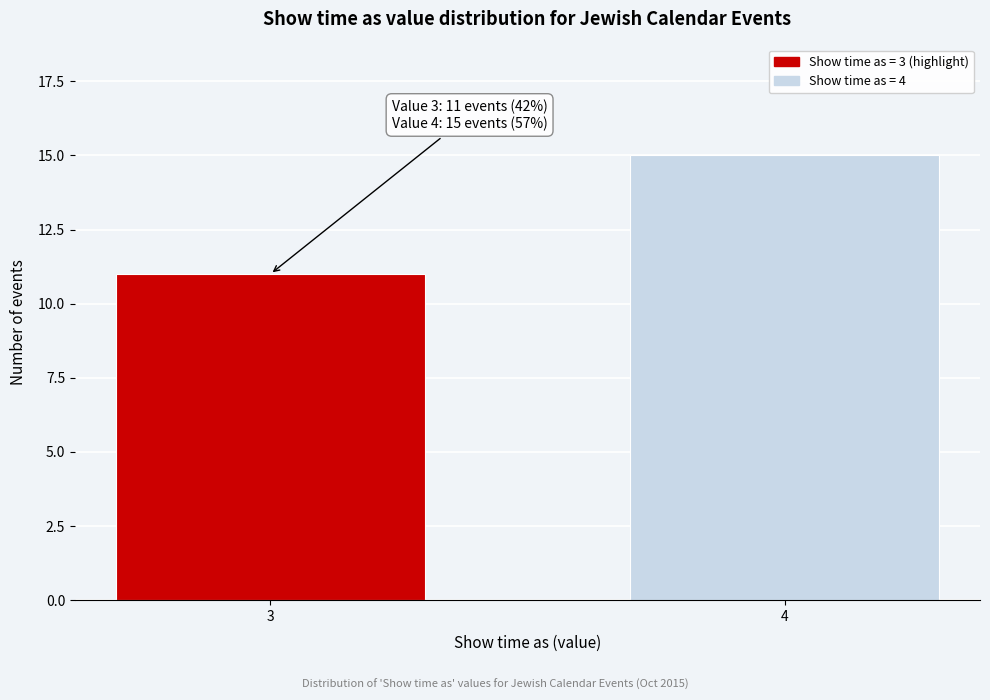

Reading left to right, what are all the values shown in this chart?

11	15